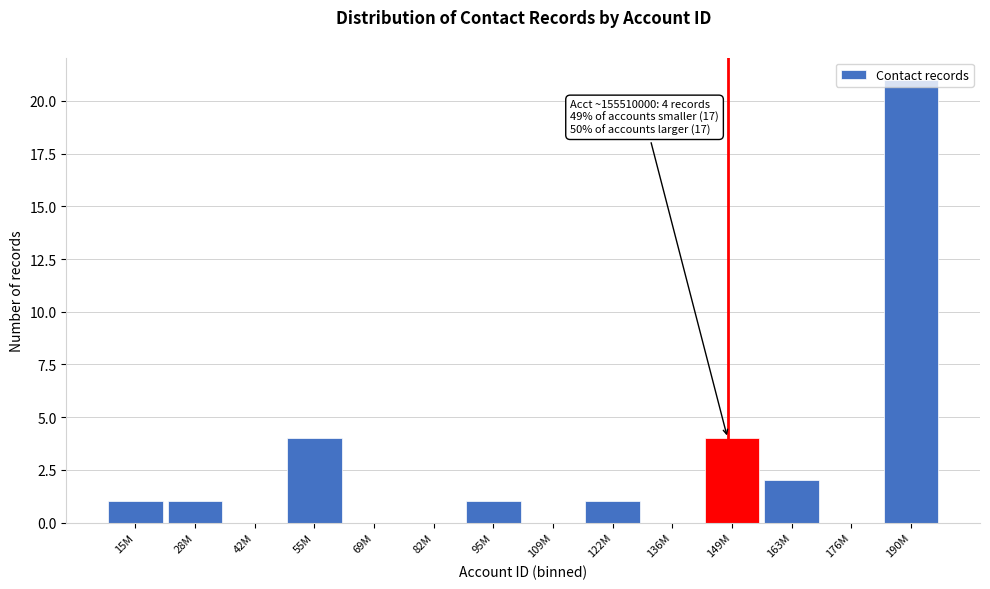

Which category has the highest value across all series?

190M